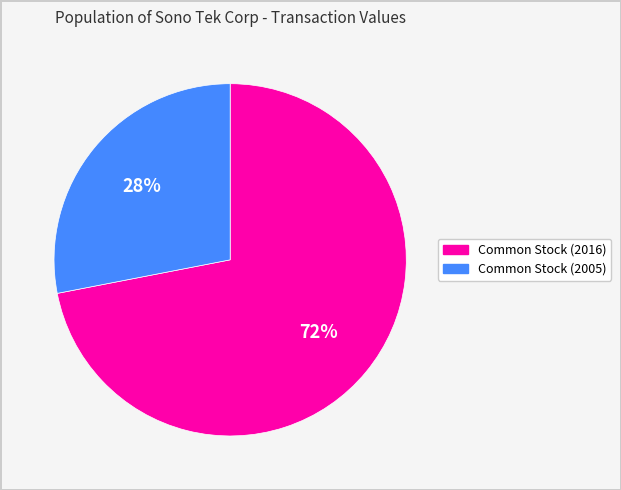

Count the number of slices in the pie.

2